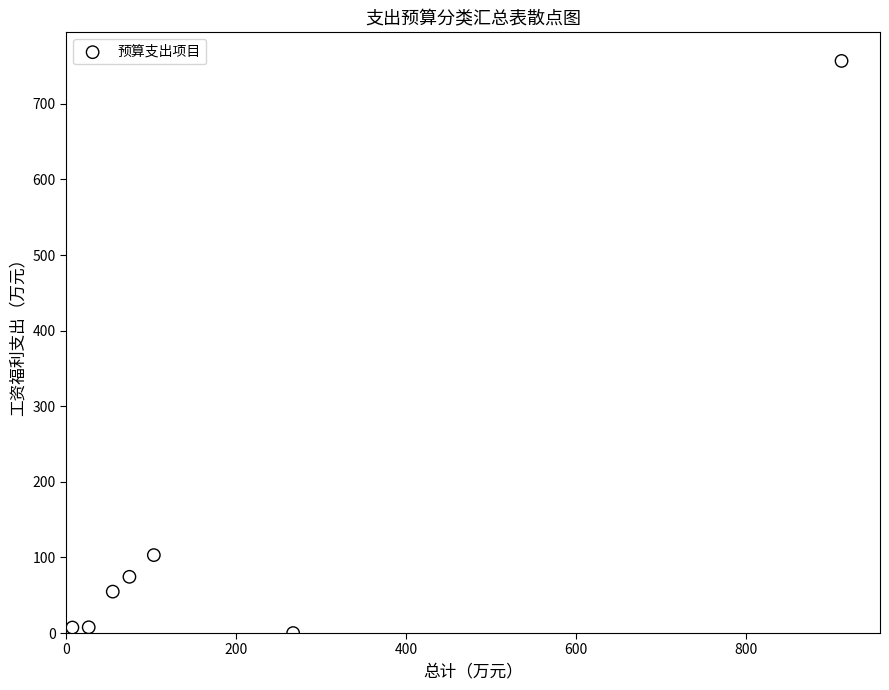

What Y value in the scatter plot is closest to 378?

103.1